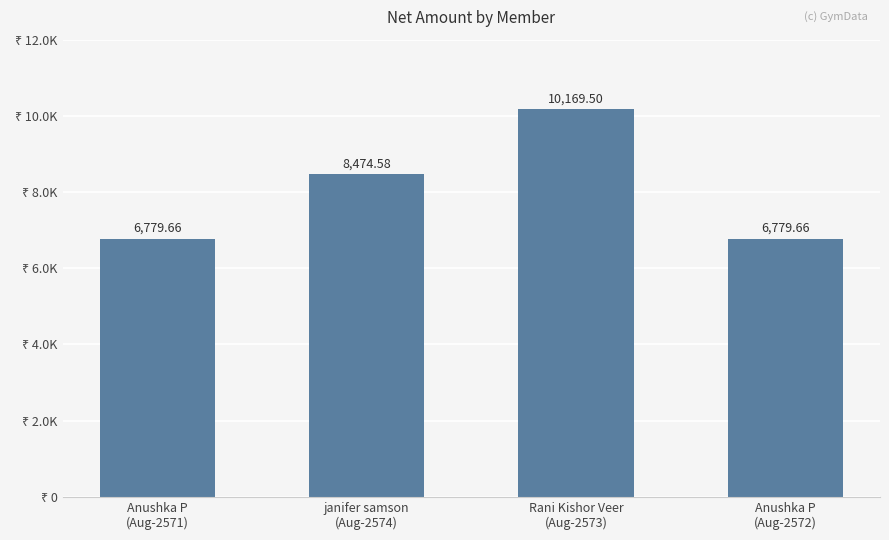

What is the sum of all values?

32203.4